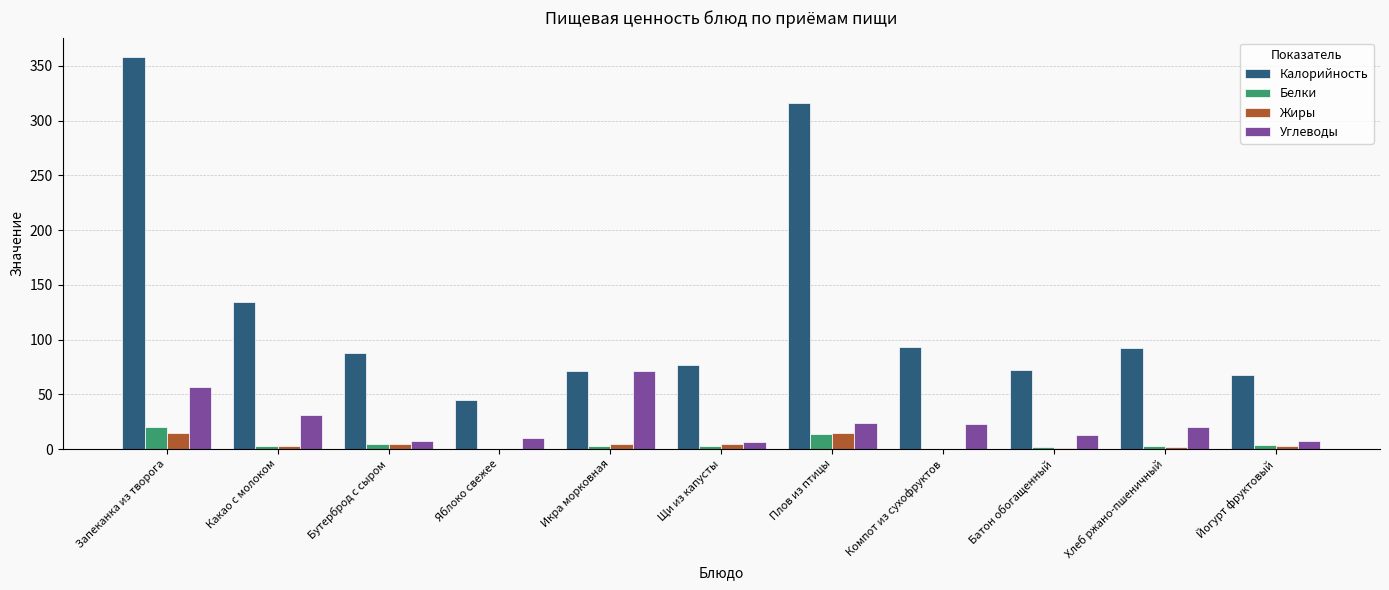

Between Запеканка из творога and Икра морковная, which series saw the biggest shift?

Калорийность